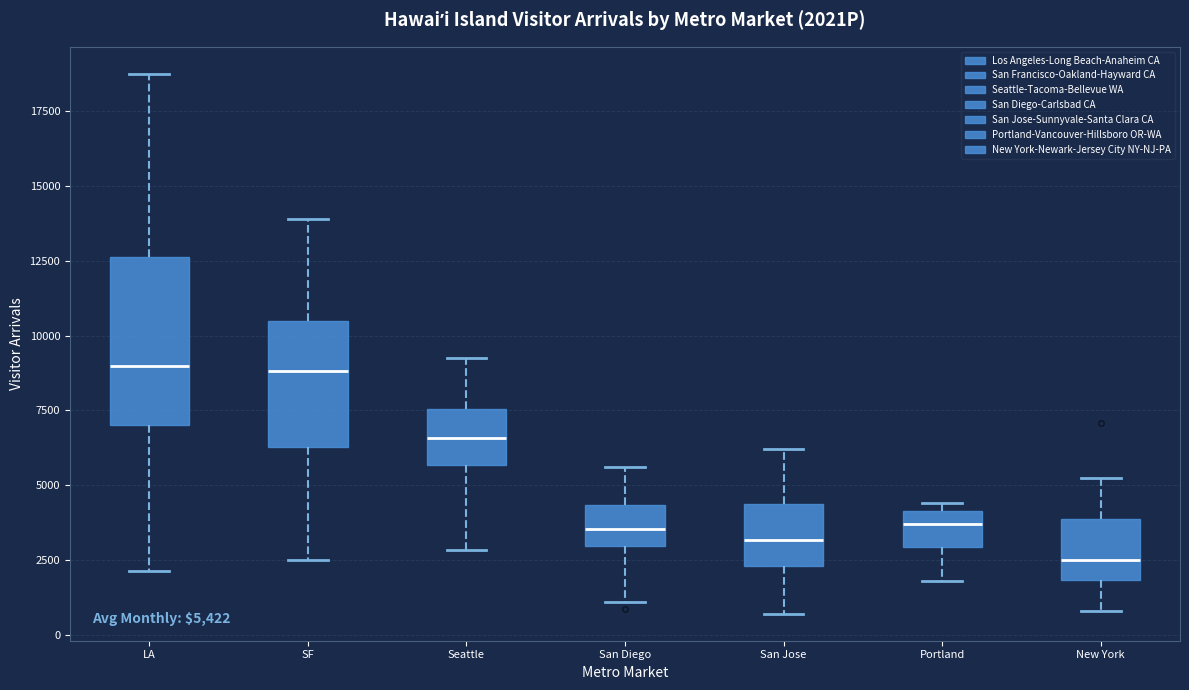

Which box is the tallest, from its lower edge to its upper edge?

LA